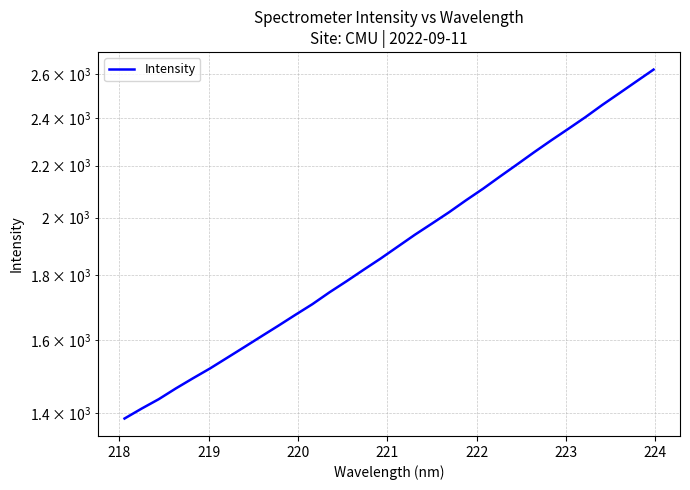

How many lines are shown in the chart?

1